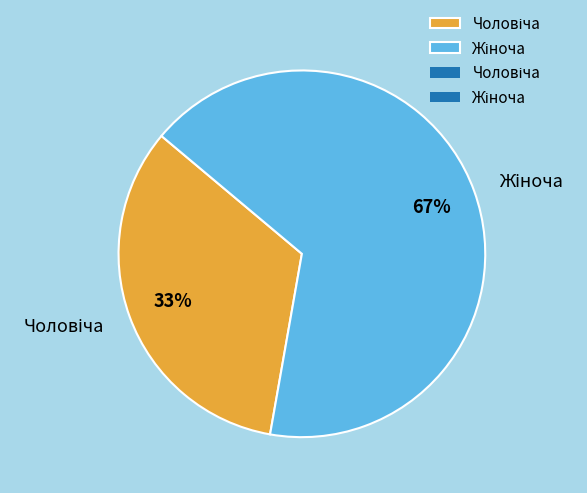

Is there a majority slice in this chart?

Yes